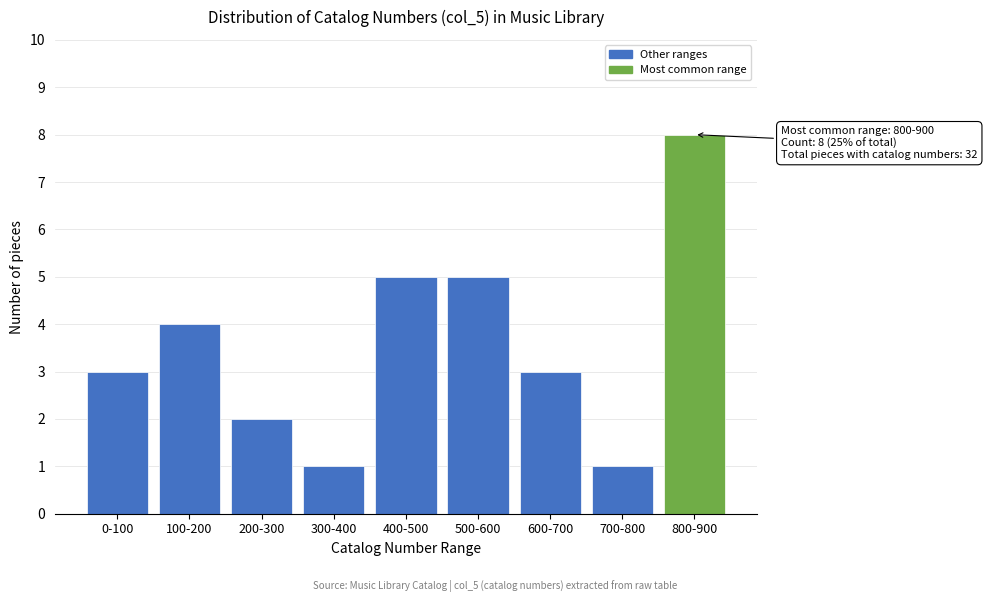

Reading left to right, extract all data points from this chart.

0-100=3	100-200=4	200-300=2	300-400=1	400-500=5	500-600=5	600-700=3	700-800=1	800-900=8